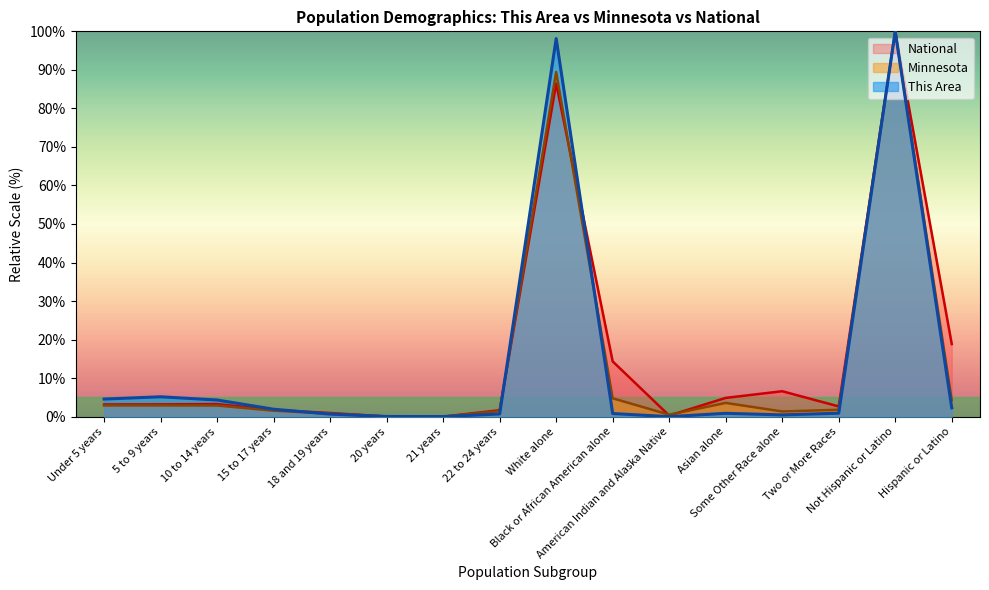

What is the value of the National point at the 16th from the left?

18.8